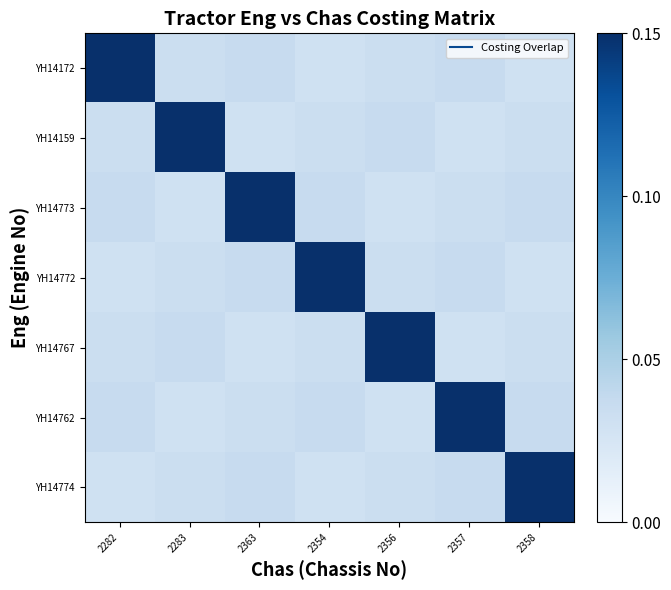

At which category does the chart reach its peak across all series?

2282